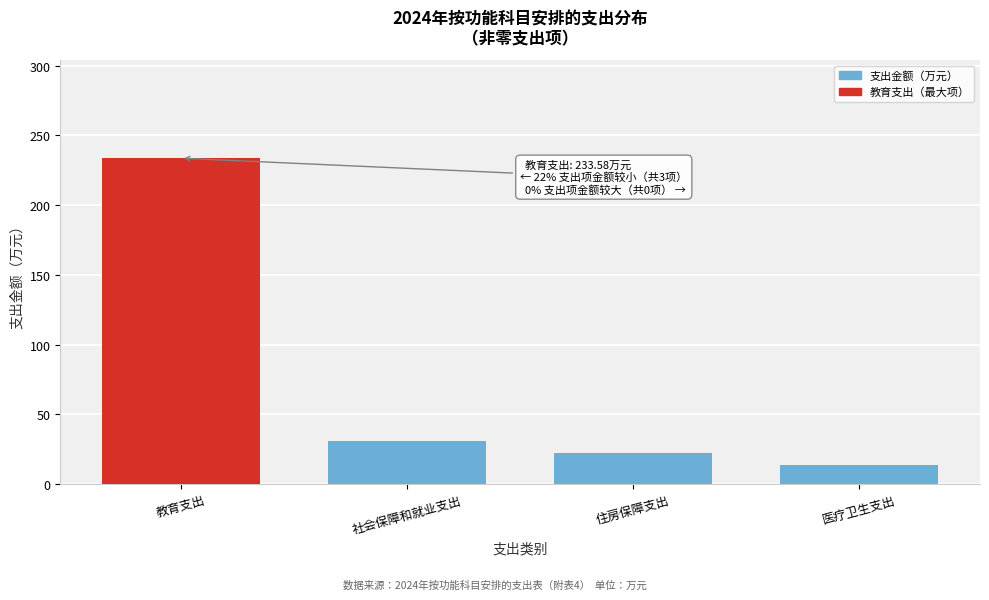

Reading right to left, transcribe all the data shown in this chart.

13.3	22.1	31.0	233.6